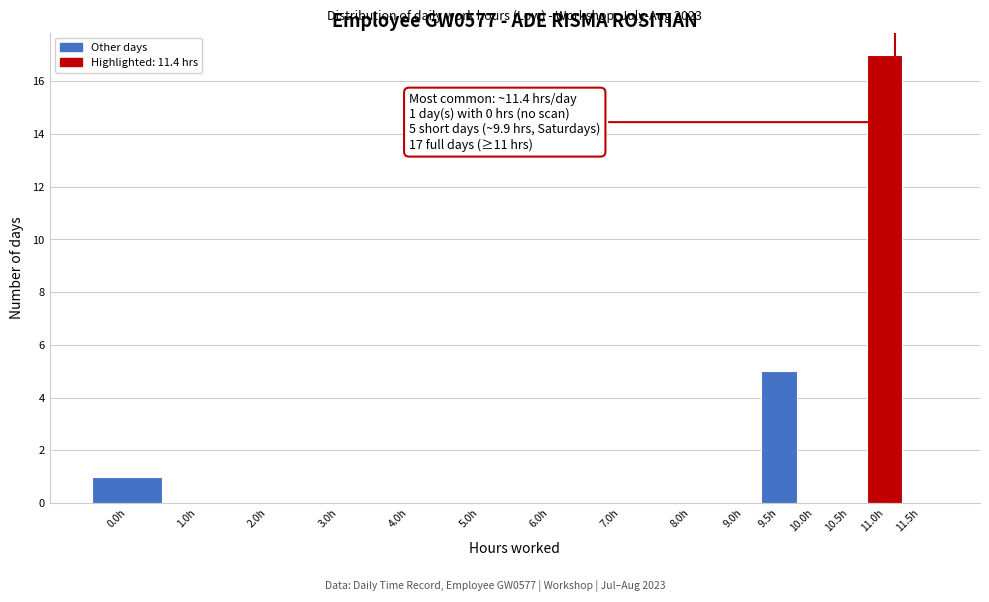

Reading right to left, what are all the values shown in this chart?

11.5h=0	11.0h=17	10.5h=0	10.0h=0	9.5h=5	9.0h=0	8.0h=0	7.0h=0	6.0h=0	5.0h=0	4.0h=0	3.0h=0	2.0h=0	1.0h=0	0.0h=1